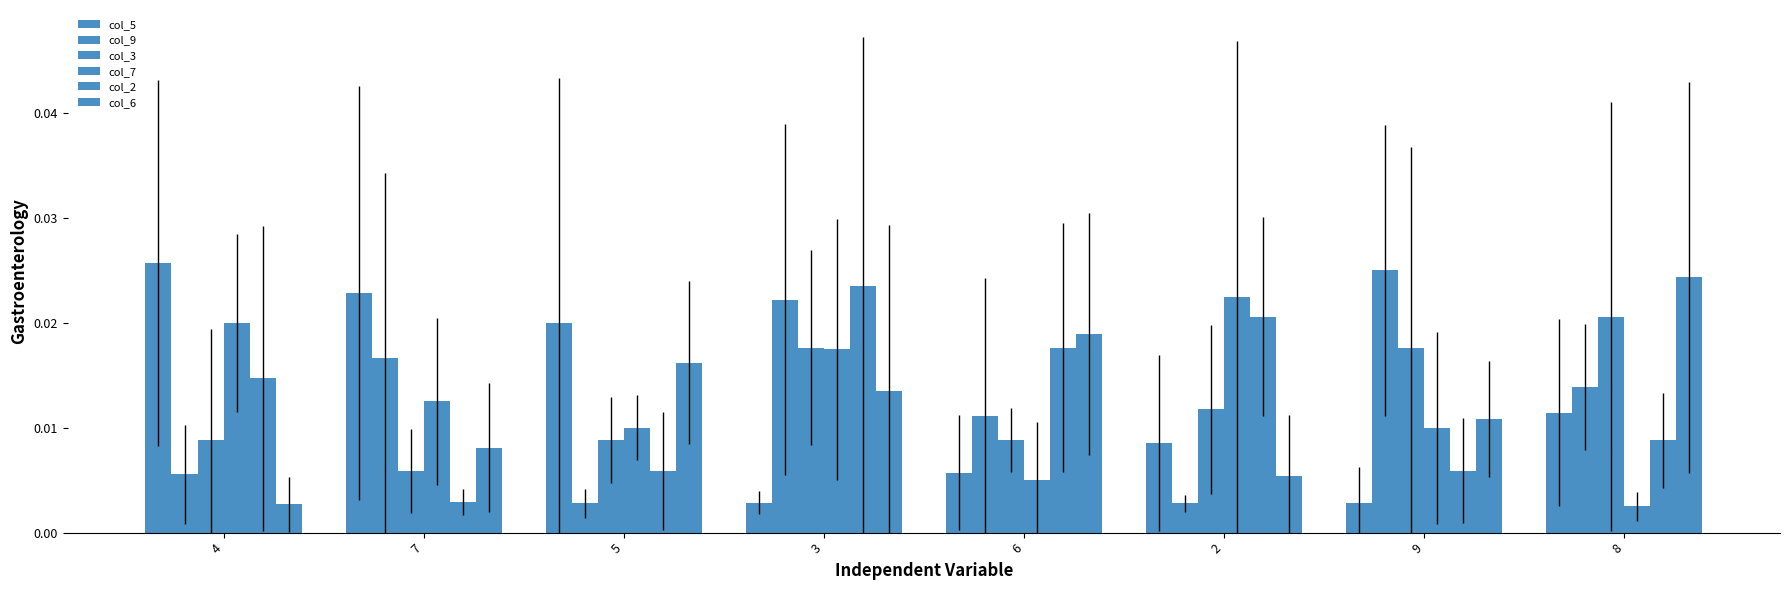

At which label does col_9 reach its peak?

9